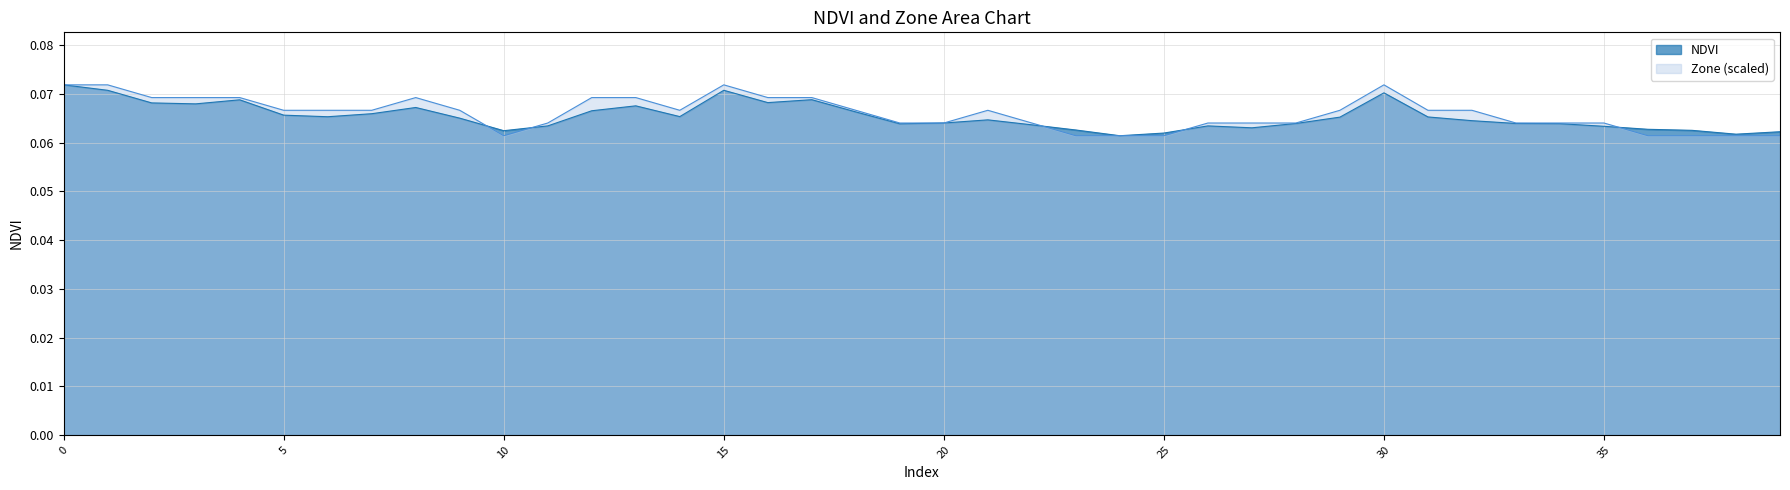

What is the sum of all NDVI values?

2.6